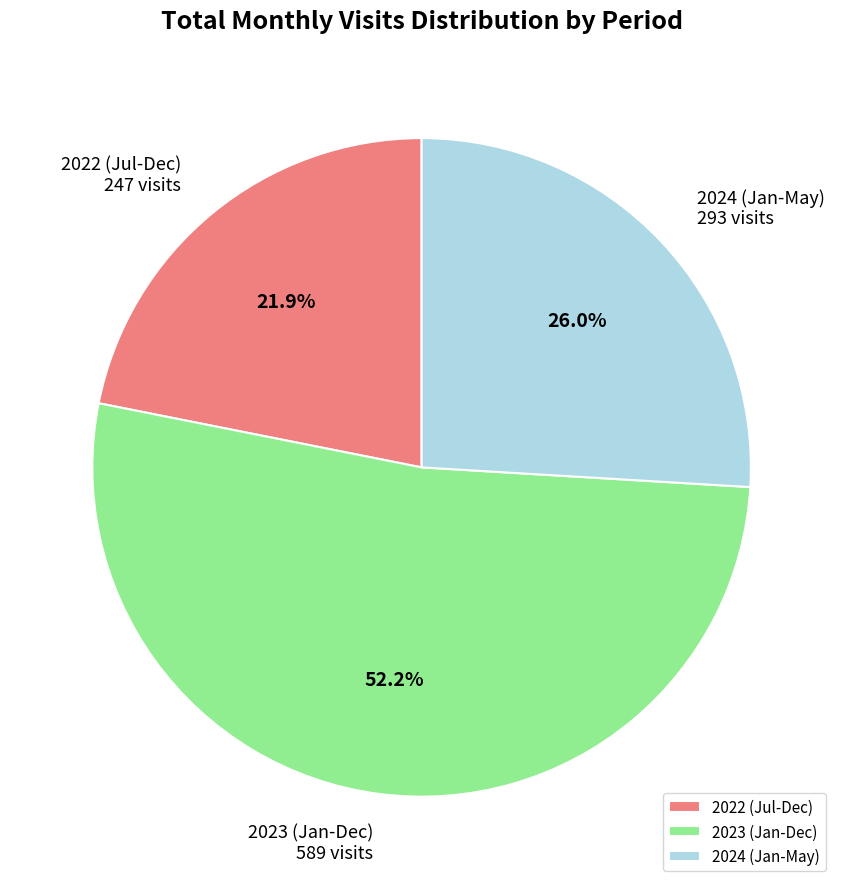

Is there any slice that represents more than half of the pie?

Yes